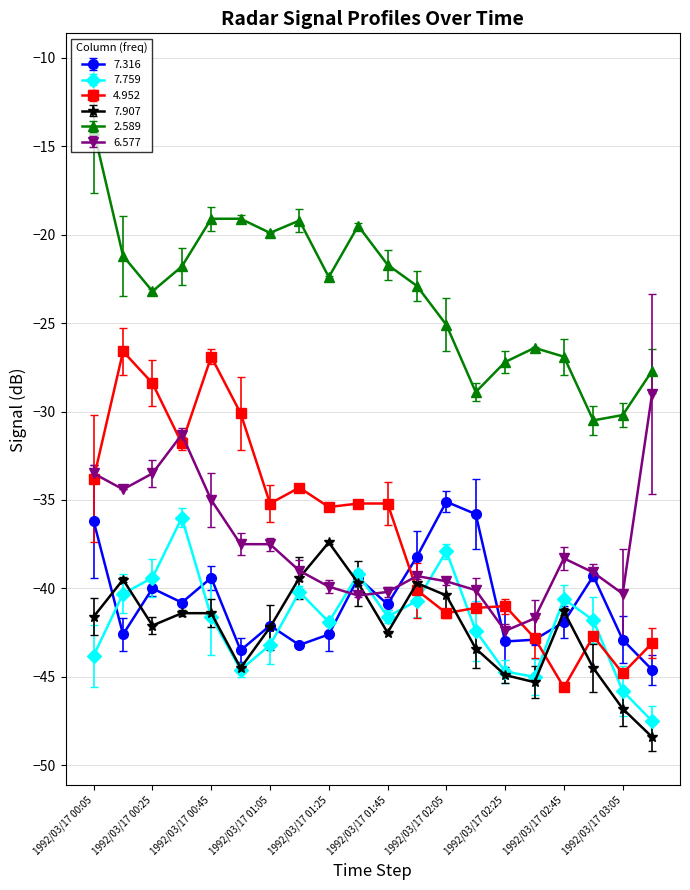

How many lines are shown in the chart?

6